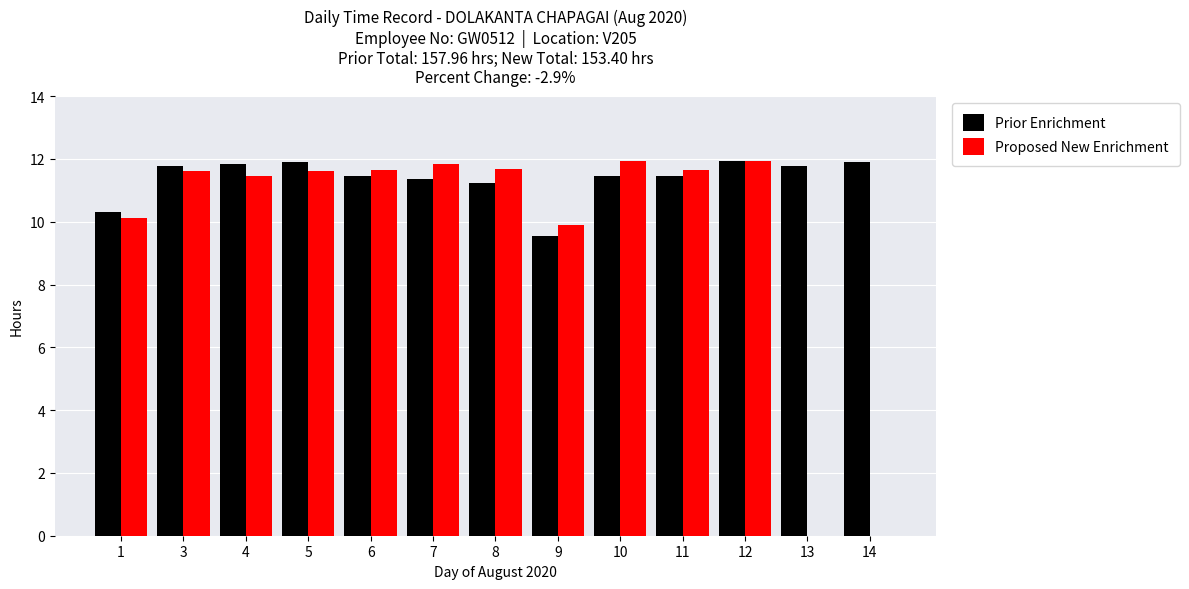

The Prior Enrichment series shows 9.5 at 9. True or false?

True